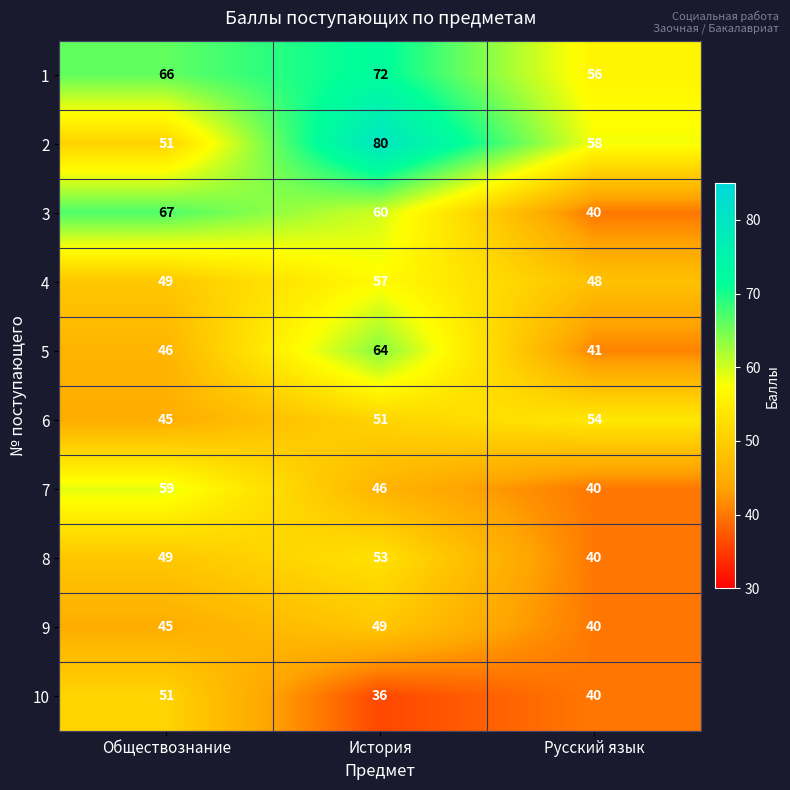

Rank the series at История from highest to lowest value.

2, 1, 5, 3, 4, 8, 6, 9, 7, 10